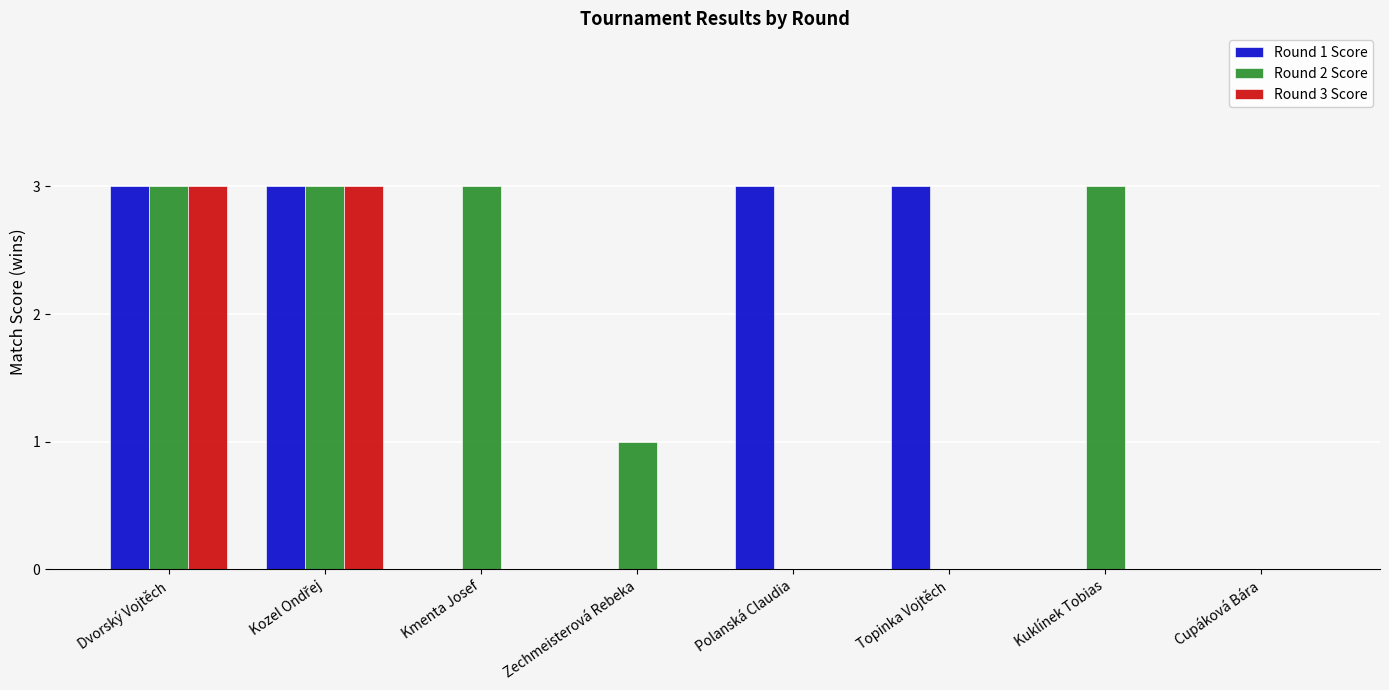

True or false: Round 2 Score has a value of 3 at Kmenta Josef.

True